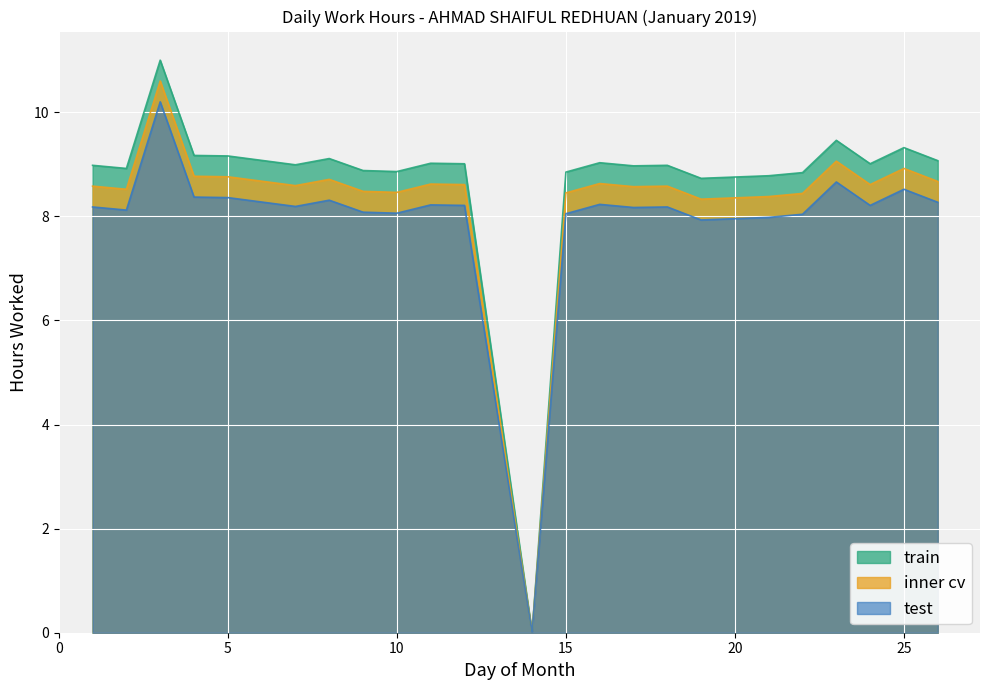

True or false: test and inner cv intersect in this chart.

False